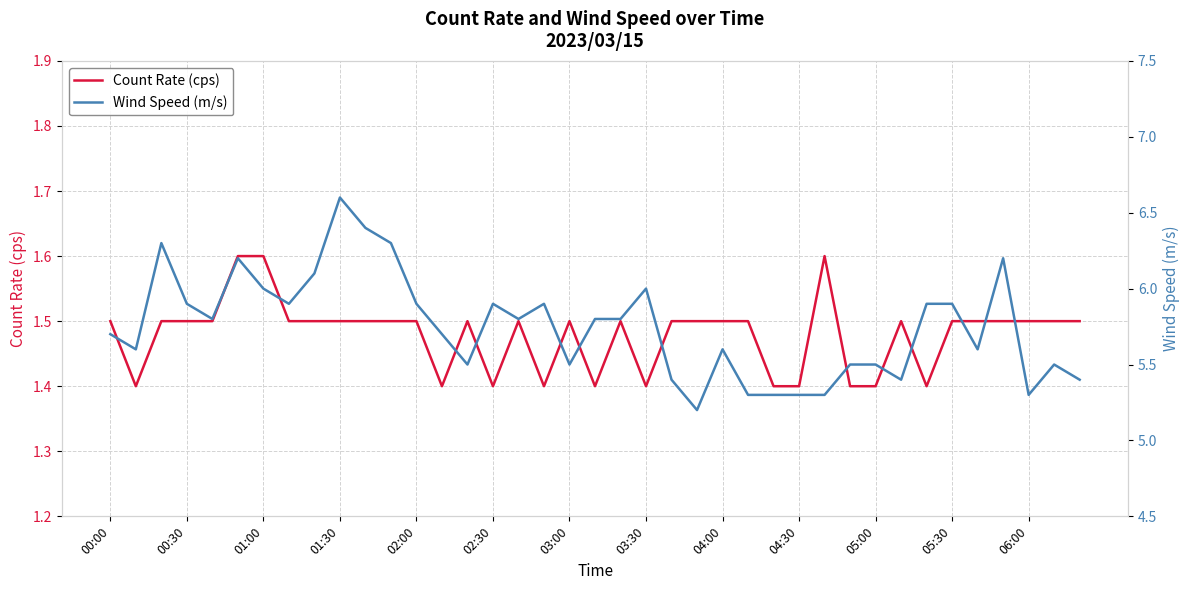

List the series in order of their overall mean, highest first.

Wind Speed (m/s), Count Rate (cps)